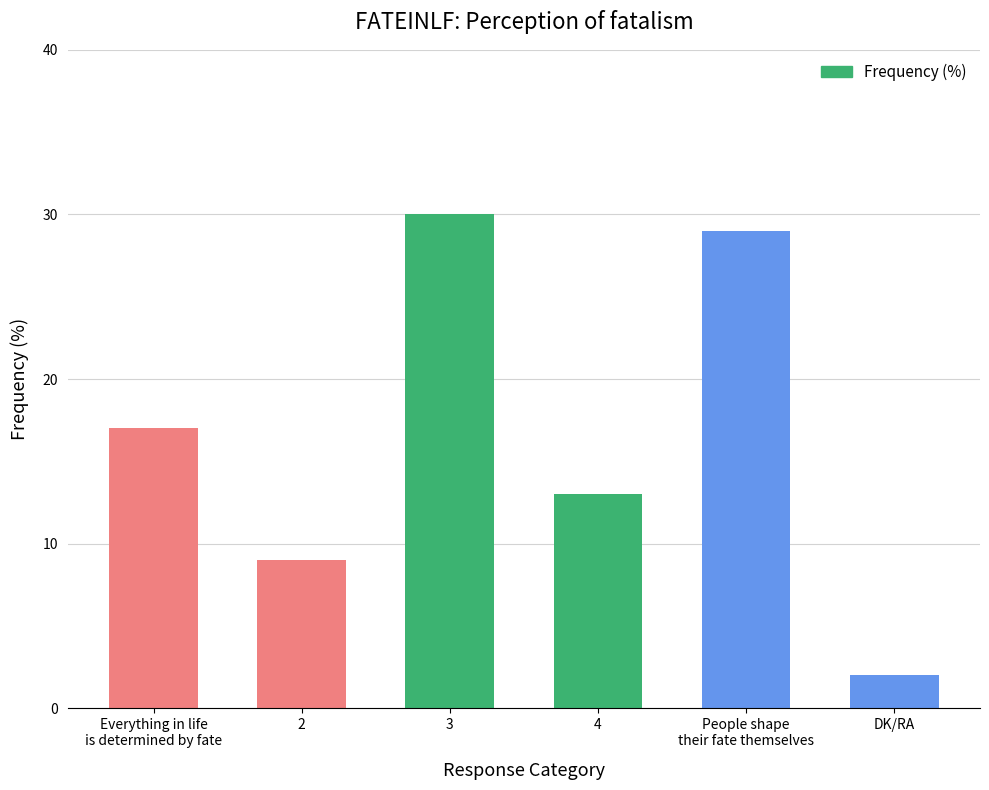

What is the label of the 3rd bar from the right?

4